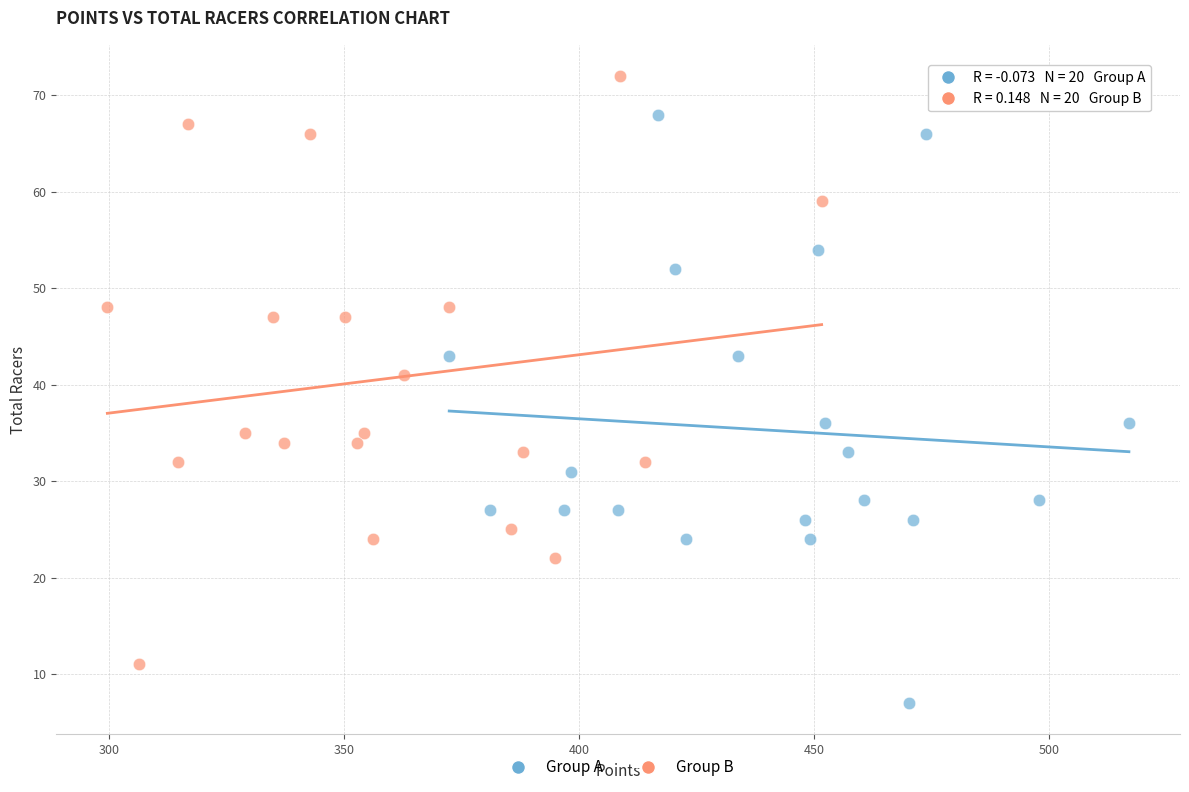

Which series reaches the minimum Y coordinate?

Group A